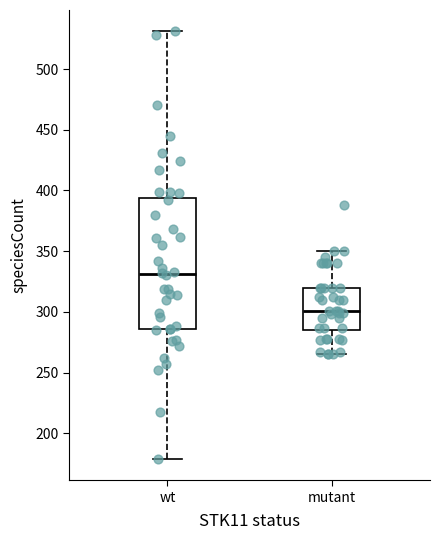

Reading left to right, read every box against the y-axis: the position of its median line, the range the box covers, and the ends of its whiskers. The values are not printed on the chart, so give them approximately, as read against the axis.

wt: median 330, box 285 to 395, whiskers 180 to 530
mutant: median 300, box 285 to 320, whiskers 265 to 350